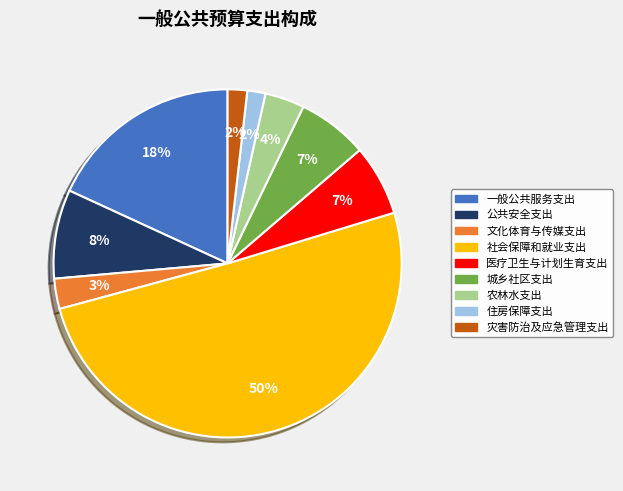

Which category has the biggest portion of the pie?

社会保障和就业支出